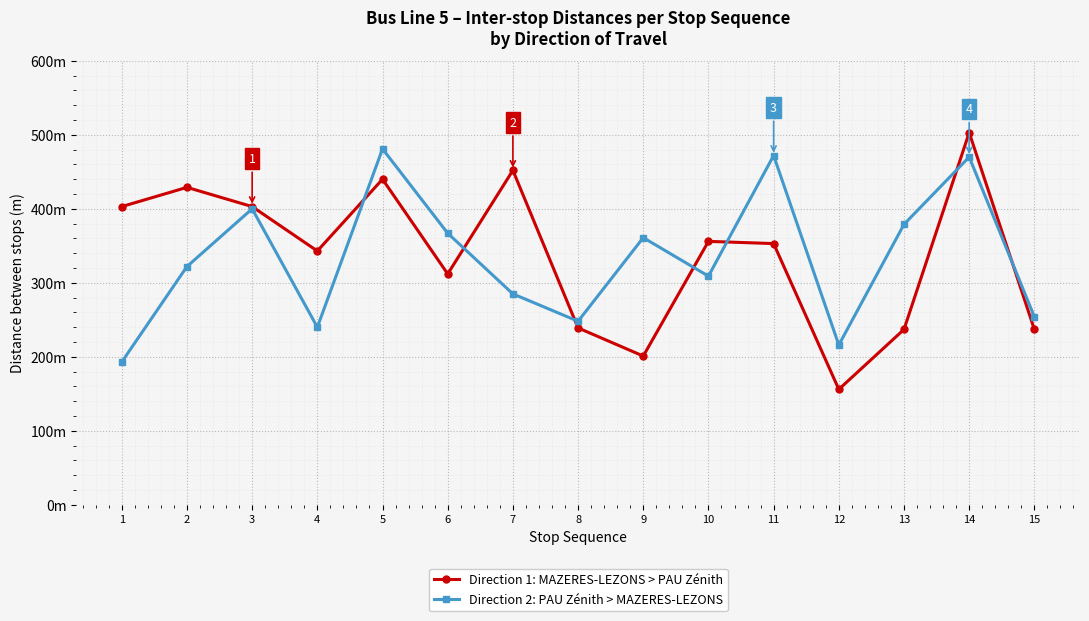

What are all the series names shown in the legend?

Direction 1: MAZERES-LEZONS > PAU Zénith, Direction 2: PAU Zénith > MAZERES-LEZONS